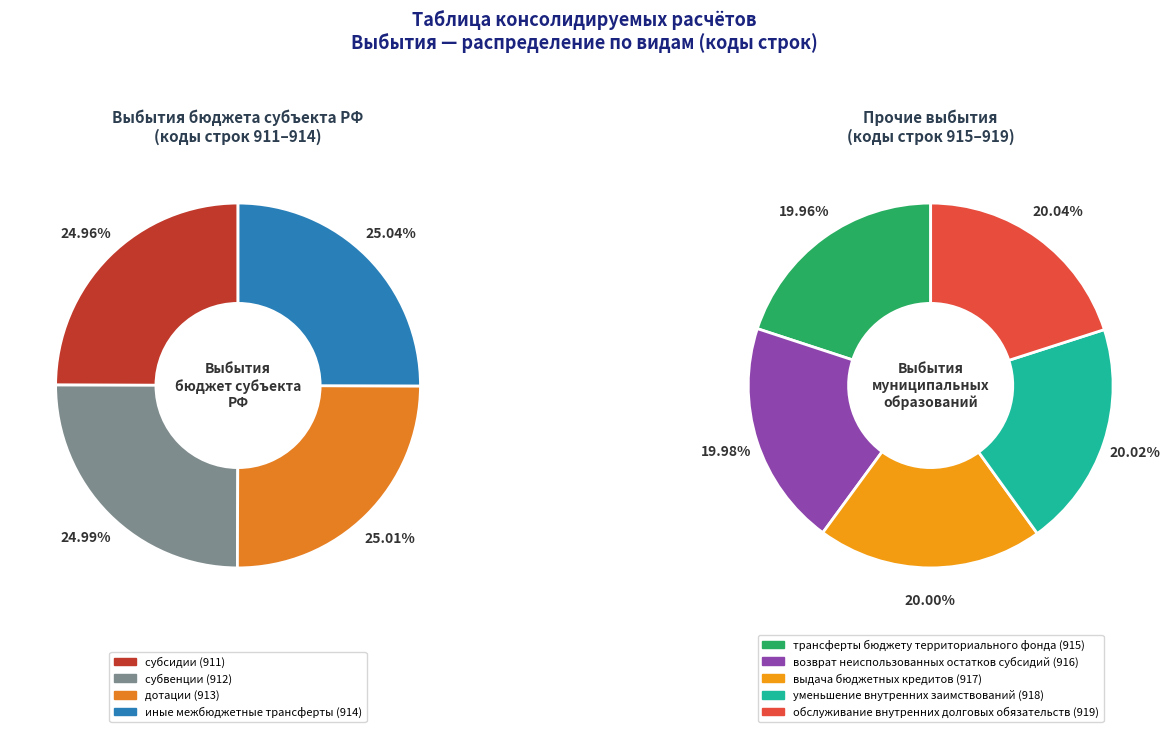

How many slices are in this pie chart?

9